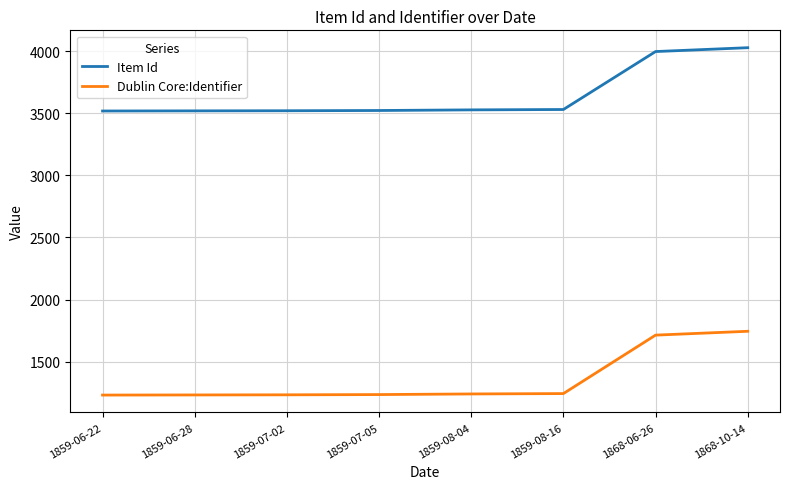

The value of Item Id at 1859-07-02 is 3521. True or false?

True